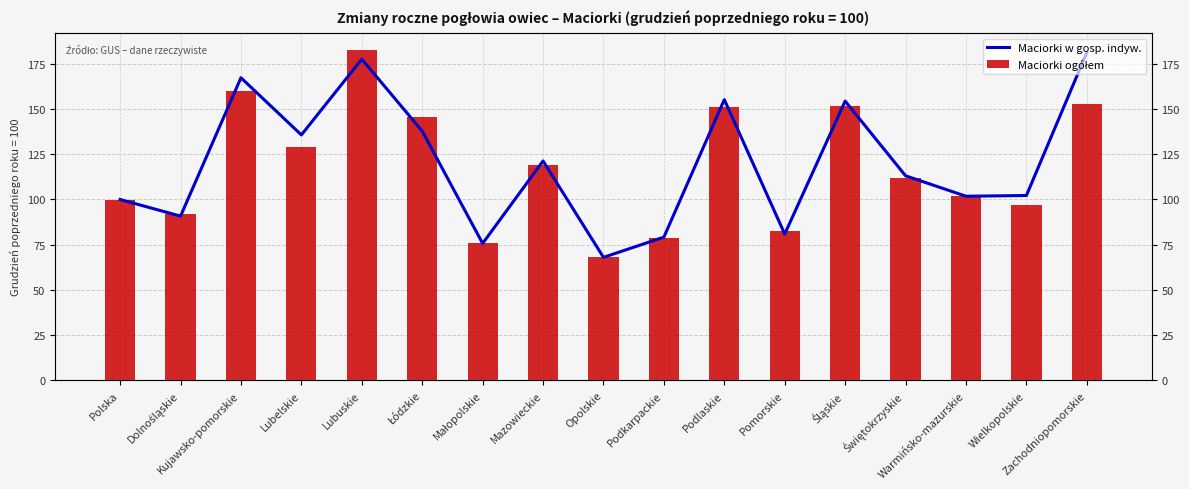

What is the total value across all series at Dolnośląskie?

183.0